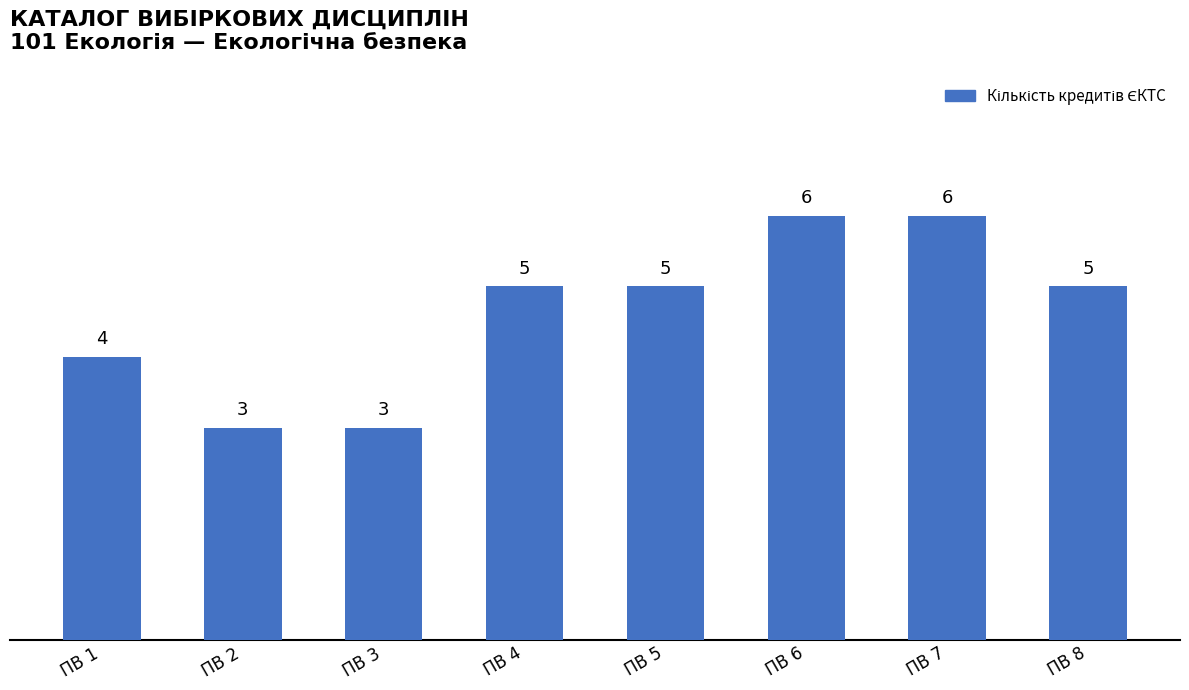

Are the bars grouped side by side (vs. stacked)?

No